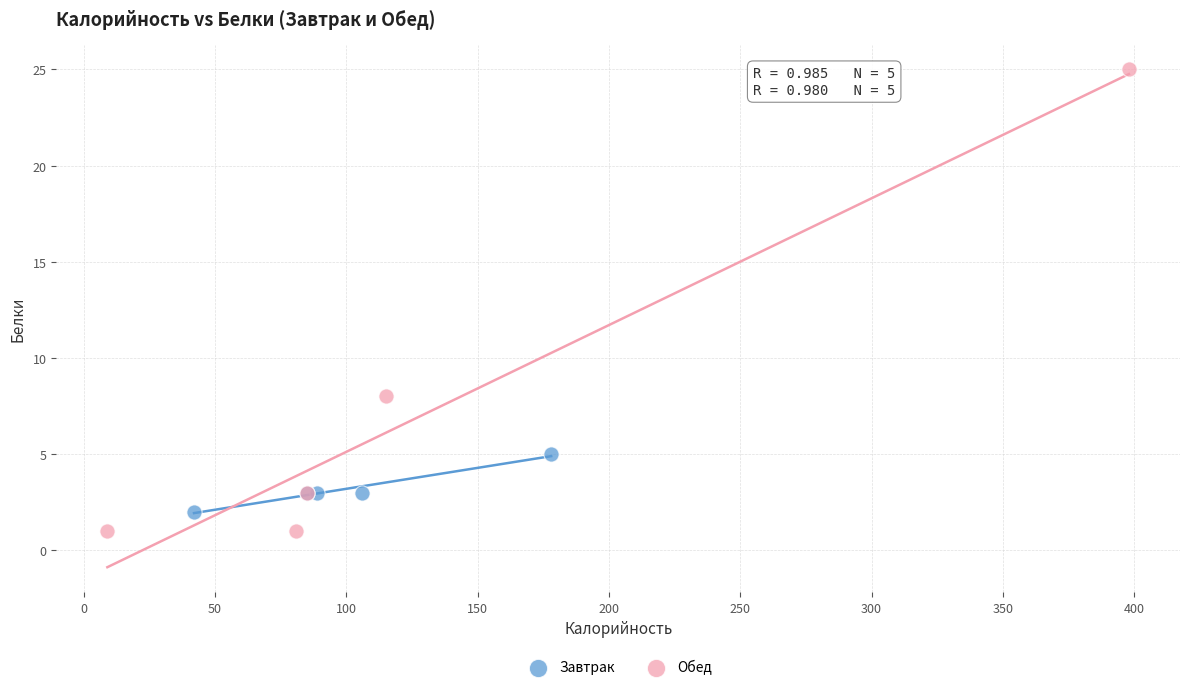

Which series has the widest spread of Y values?

Обед